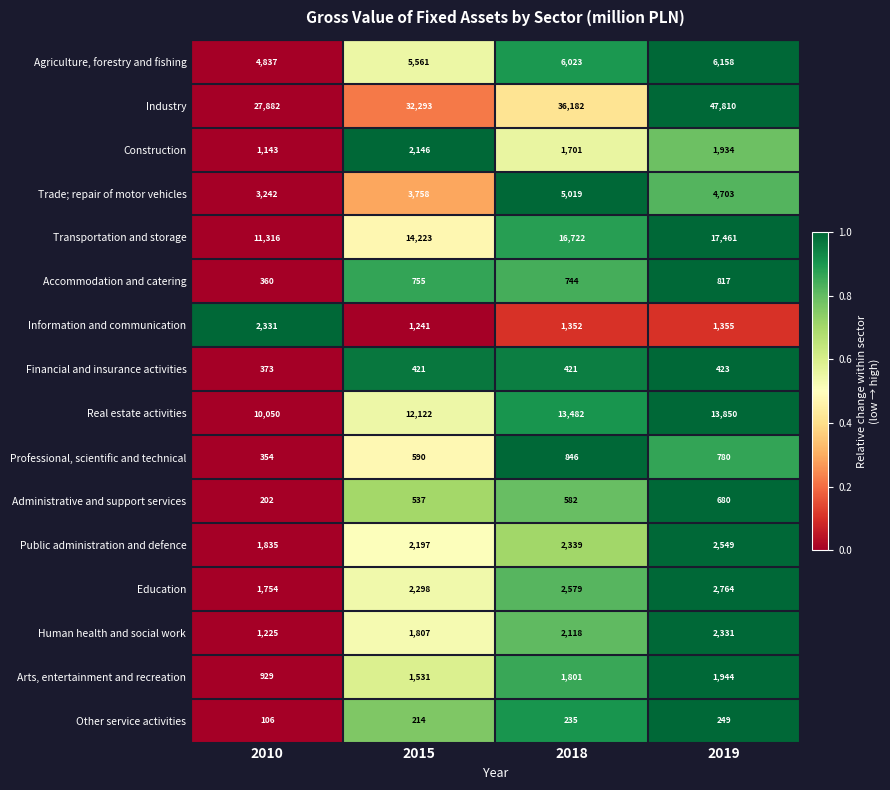

True or false: Transportation and storage has a value of 17461 at 2019.

True